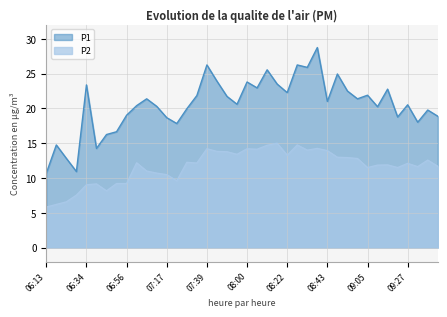

Read the P2 value at 08:54.

12.9